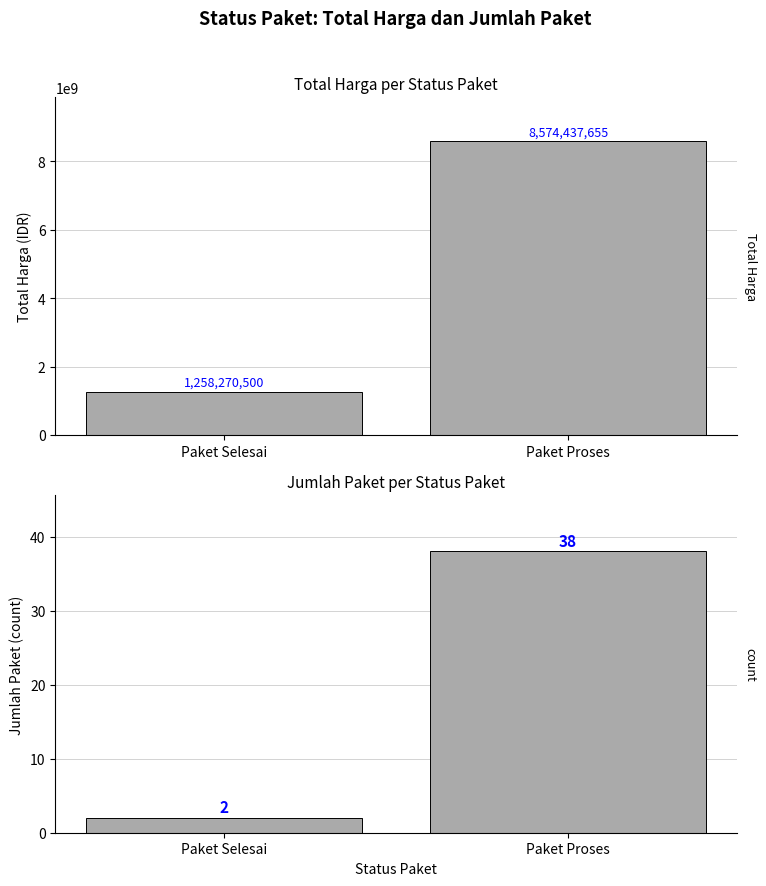

How many bars are there in each group?

2